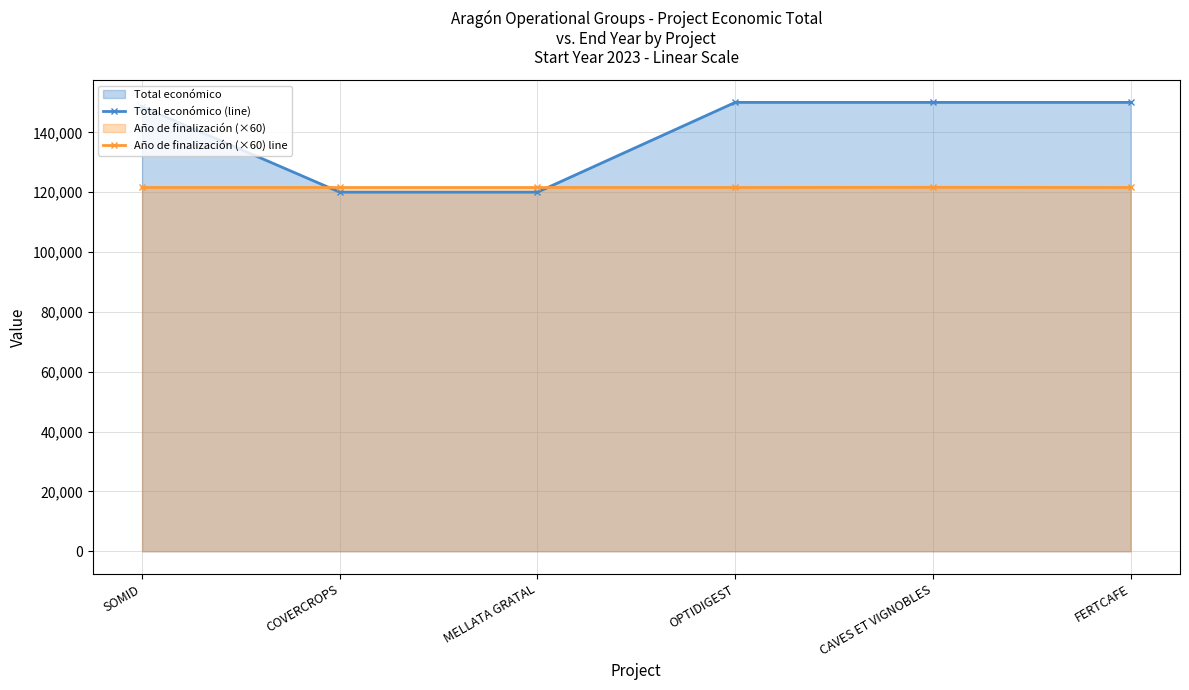

Which series has the widest spread of values?

Total económico (line)